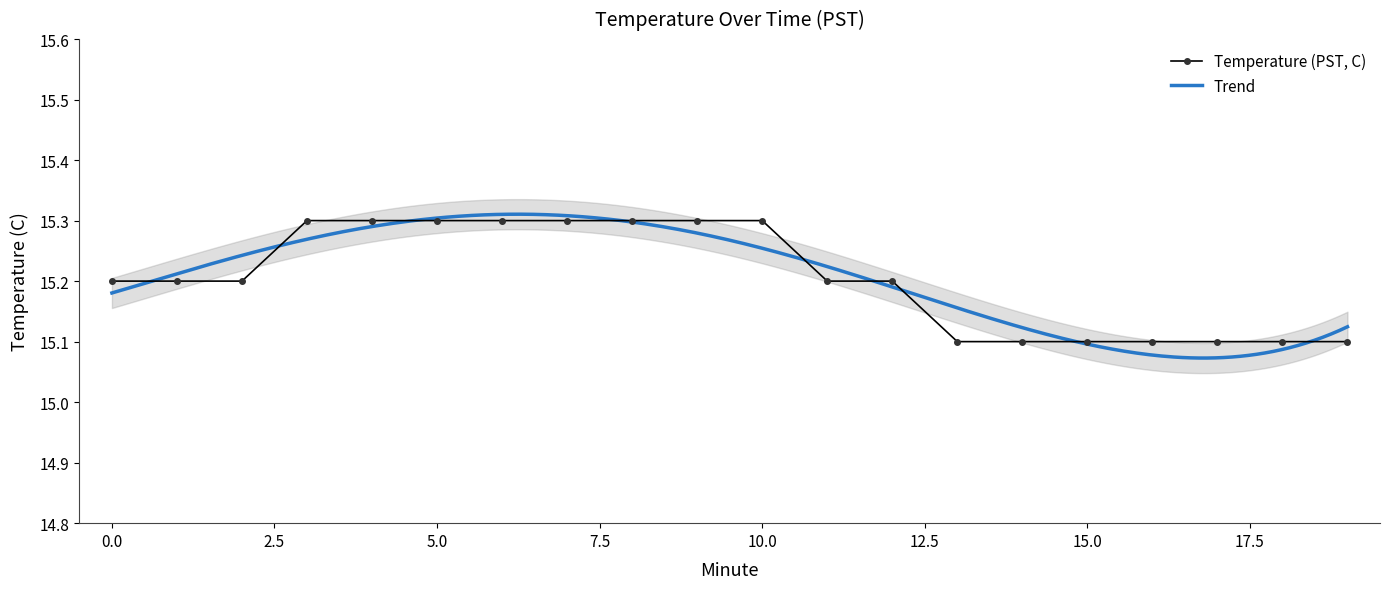

The chart shows a value of 25.7 at 16. True or false?

False